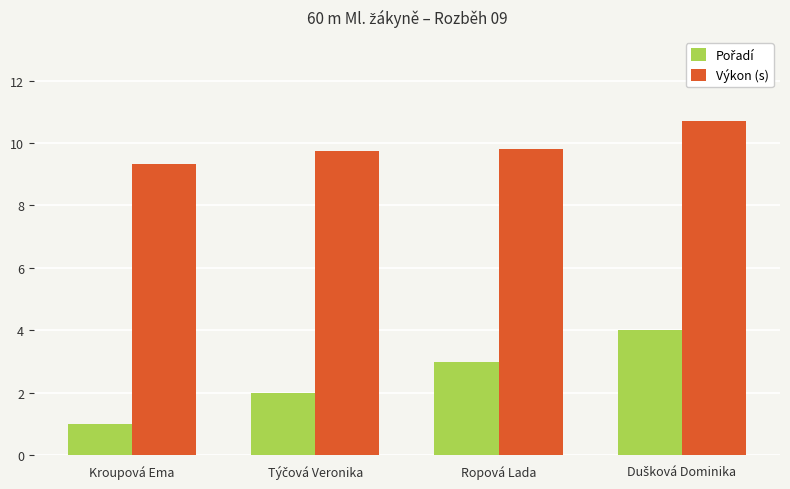

What is the difference between the highest and lowest values at Kroupová Ema?

8.3